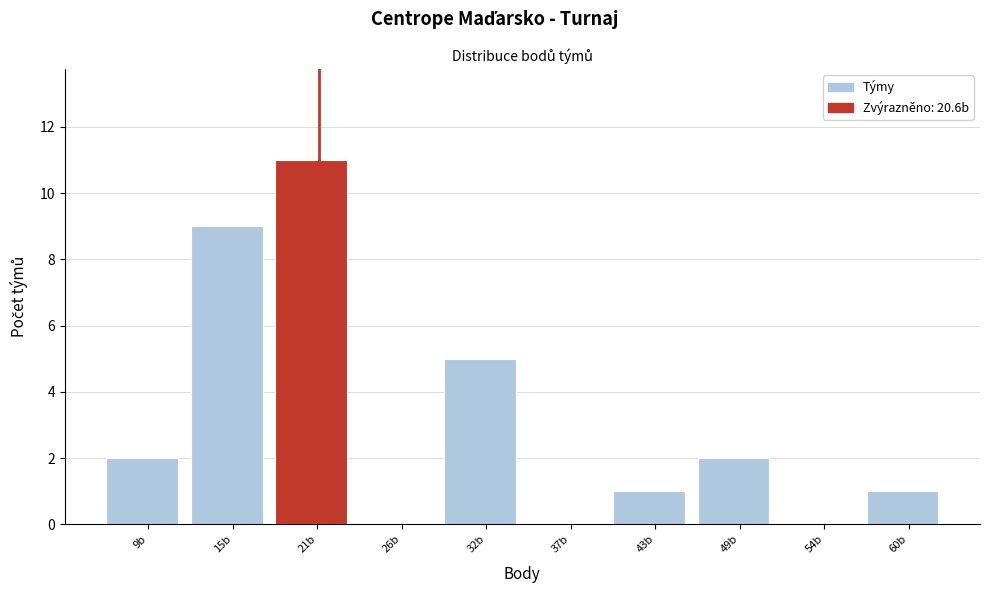

Reading left to right, list every bar in this chart as the range it spans on the x-axis followed by its height. Neither the bar edges nor the heights are printed on the chart, so give them approximately, as read against the axes.

6 to 12: 2
12 to 18: 9
18 to 23: 11
23 to 29: 0
29 to 35: 5
35 to 40: 0
40 to 46: 1
46 to 52: 2
52 to 57: 0
57 to 63: 1